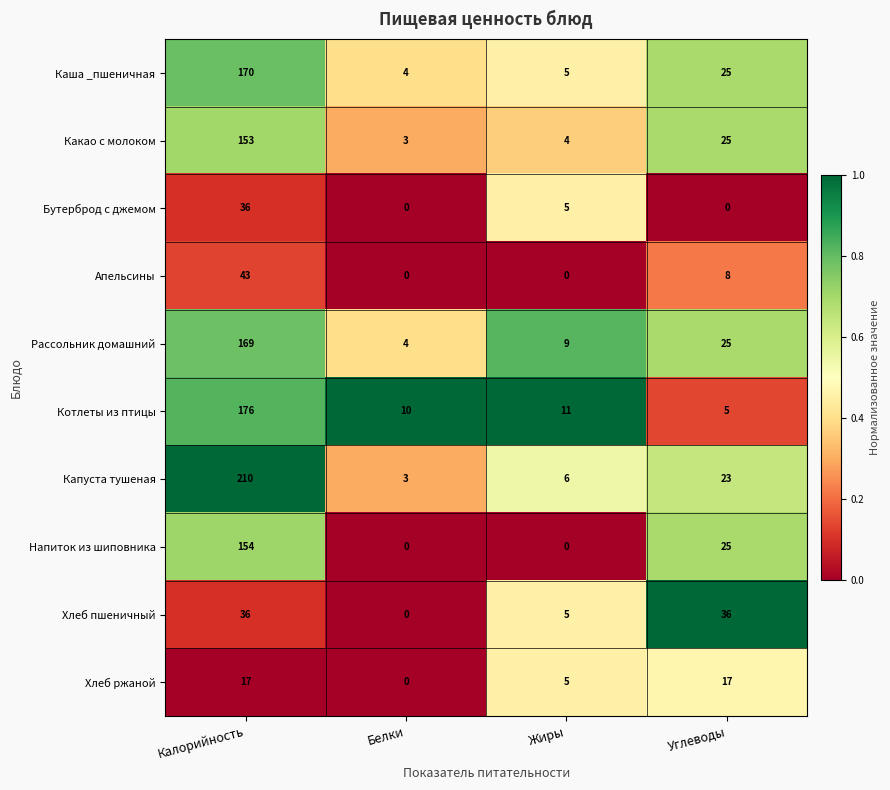

Count the number of categories in the chart.

4